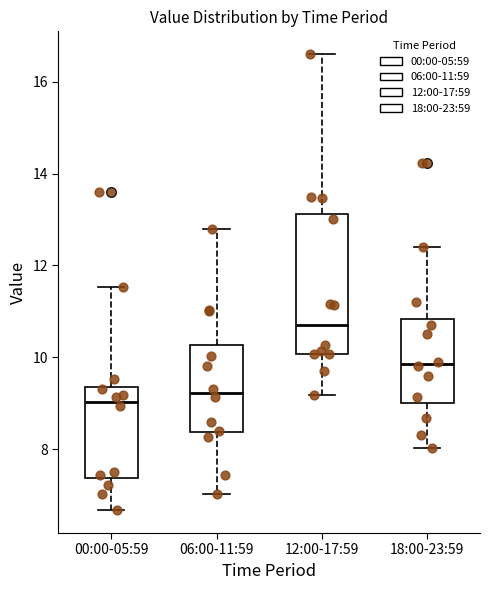

Where does the lower whisker of the box for 18:00-23:59 end on the y-axis? The values are not printed on the chart, so give them approximately, as read against the axis.

8.0